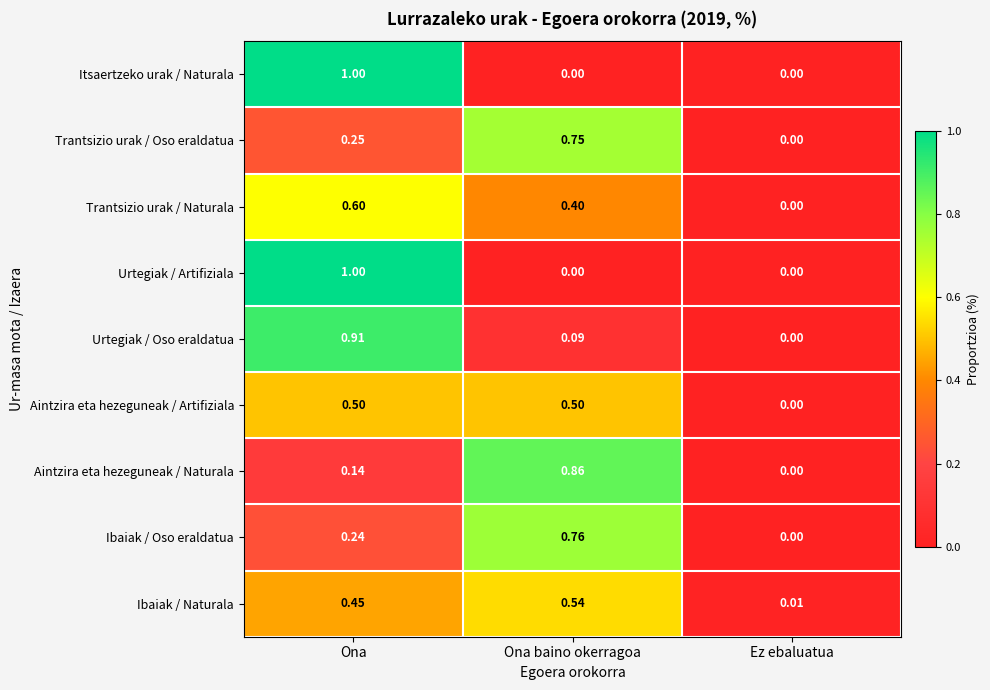

What is the maximum value shown in the chart?

1.0